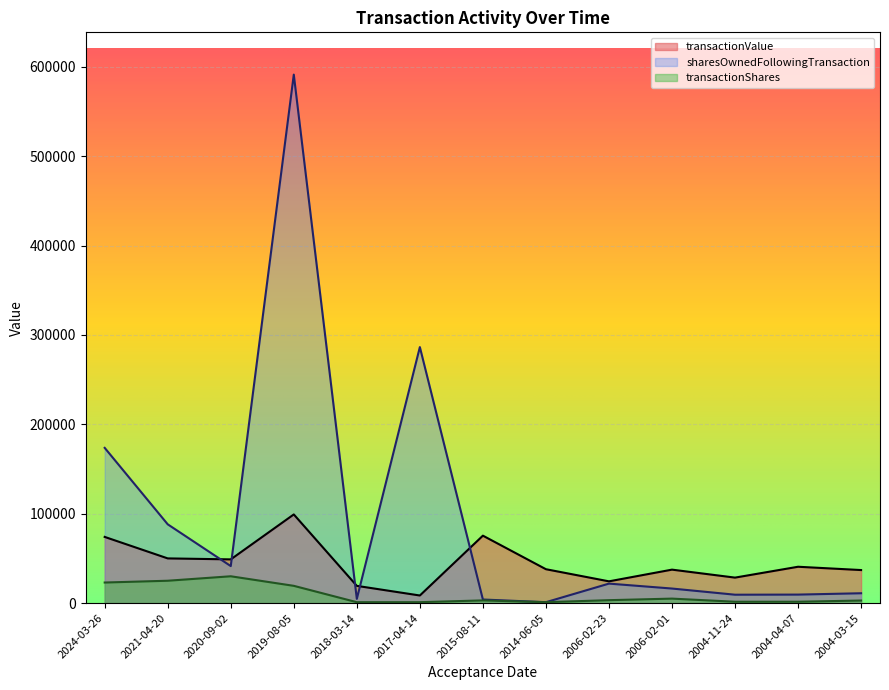

Where is the first local maximum for transactionShares?

2020-09-02